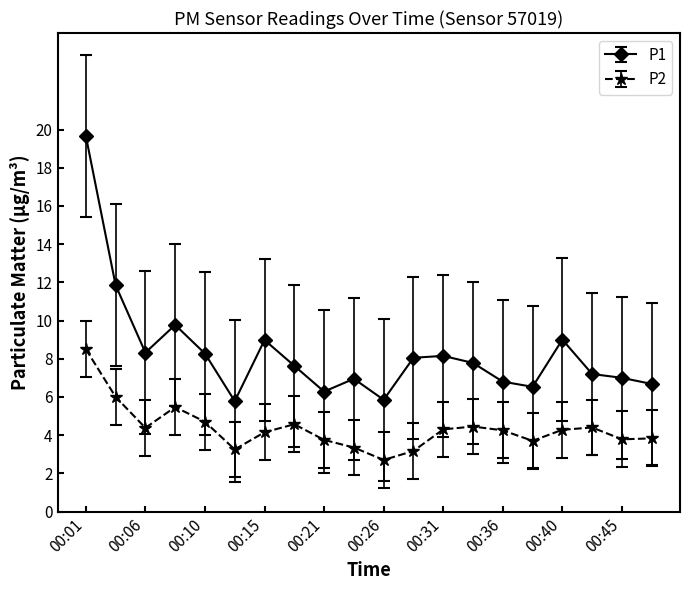

What is the maximum value shown in the chart?

19.7